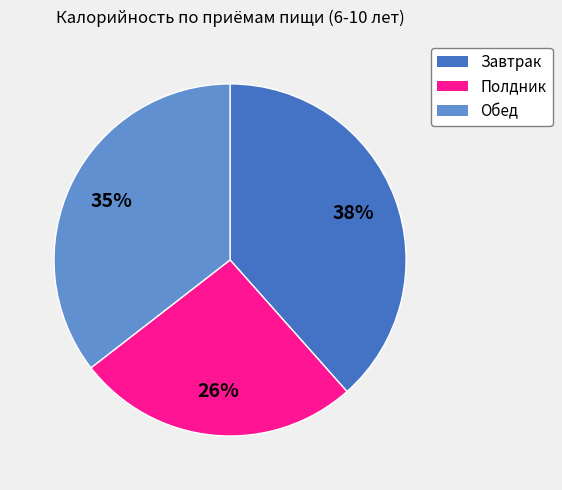

Is the sum of Полдник and Завтрак greater than half?

Yes